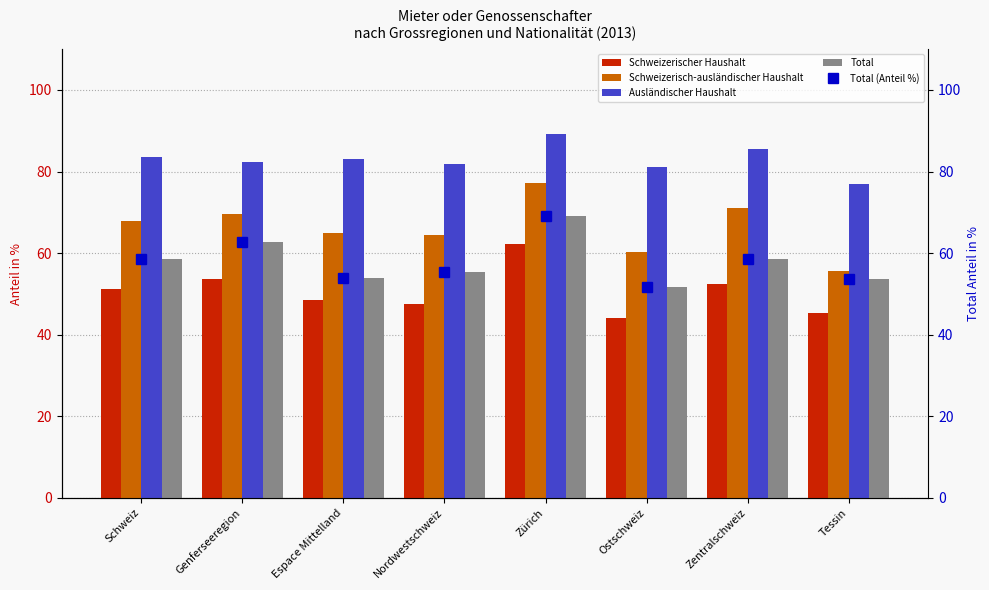

At which label does Total (Anteil %) reach its peak?

Zürich